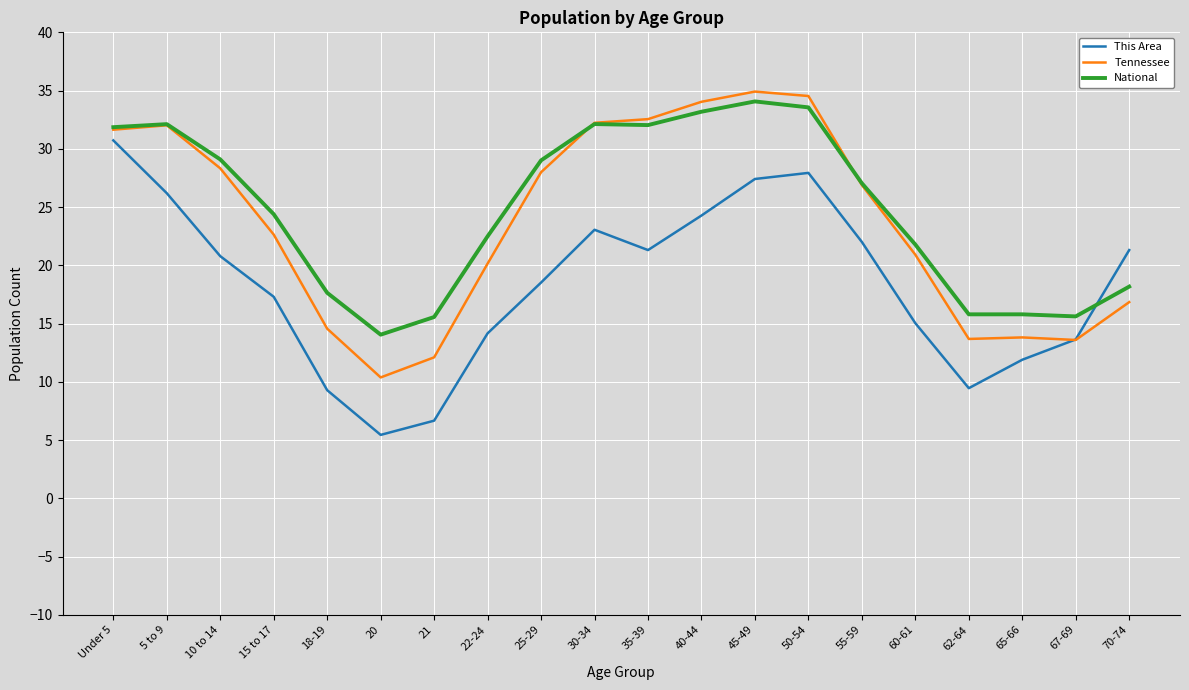

What position from the right is 60-61?

5